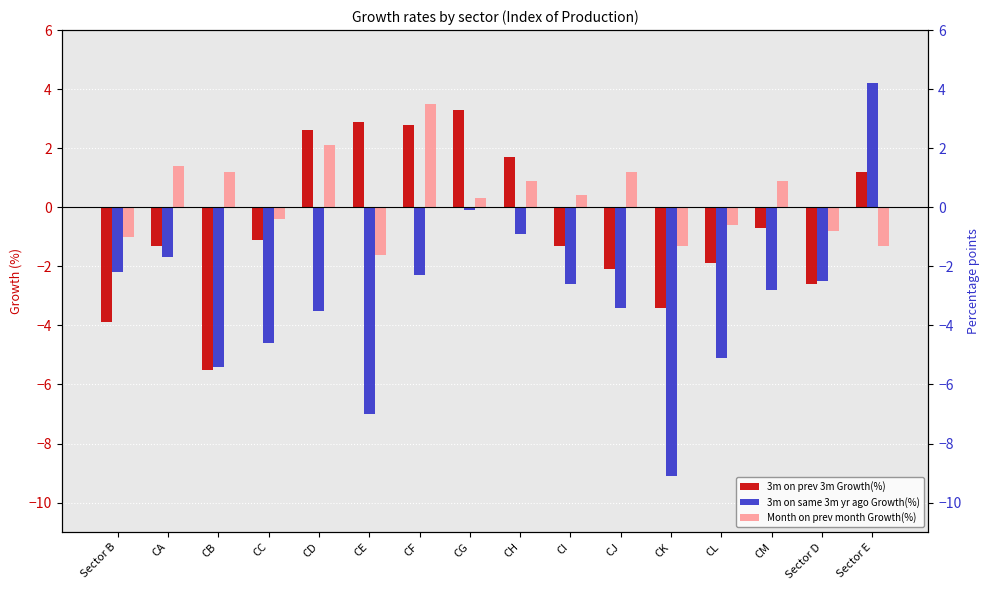

Which series changed the most between Sector B and CK?

3m on same 3m yr ago Growth(%)